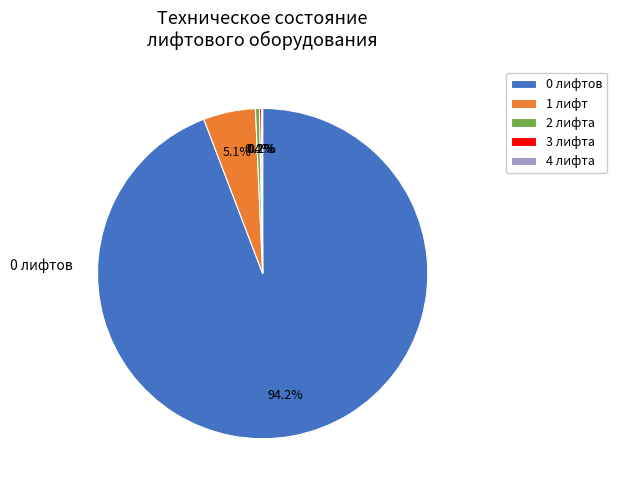

To the nearest percent, what is the difference between the largest and smallest slice percentages?

94%